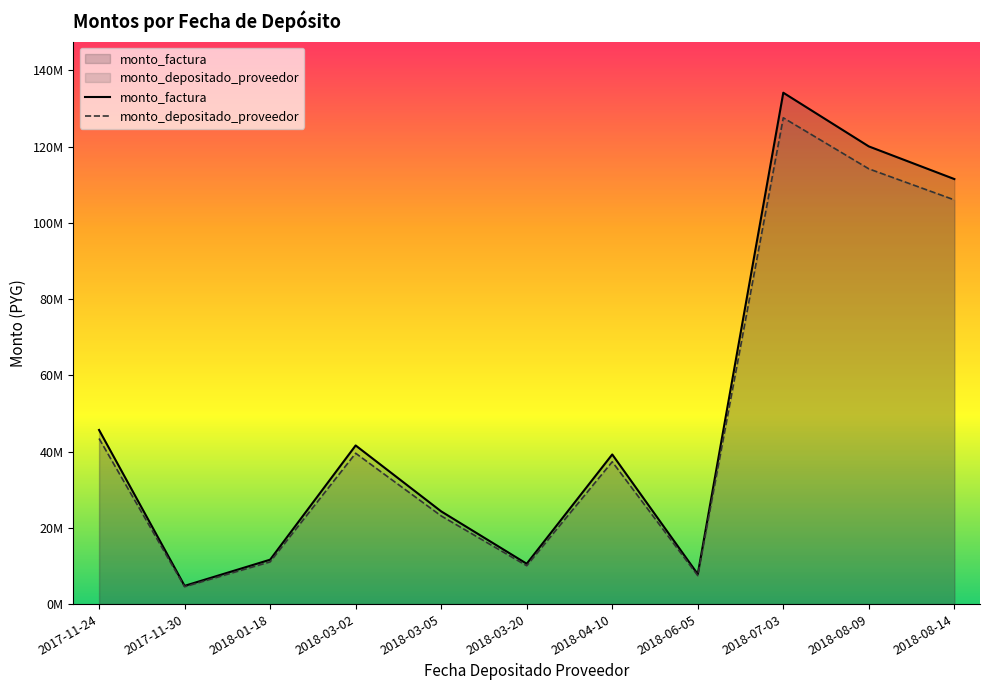

Reading left to right, list all the values displayed in this chart.

monto_factura: 2017-11-24=45672954	2017-11-30=4784698	2018-01-18=11647534	2018-03-02=41613600	2018-03-05=24324300	2018-03-20=10585510	2018-04-10=39255400	2018-06-05=7857150	2018-07-03=134147078	2018-08-09=120062222	2018-08-14=111500000
monto_depositado_proveedor: 2017-11-24=43434150	2017-11-30=4550160	2018-01-18=11076593	2018-03-02=39573776	2018-03-05=23131967	2018-03-20=10066627	2018-04-10=37331172	2018-06-05=7472007	2018-07-03=127571432	2018-08-09=114176990	2018-08-14=106034473